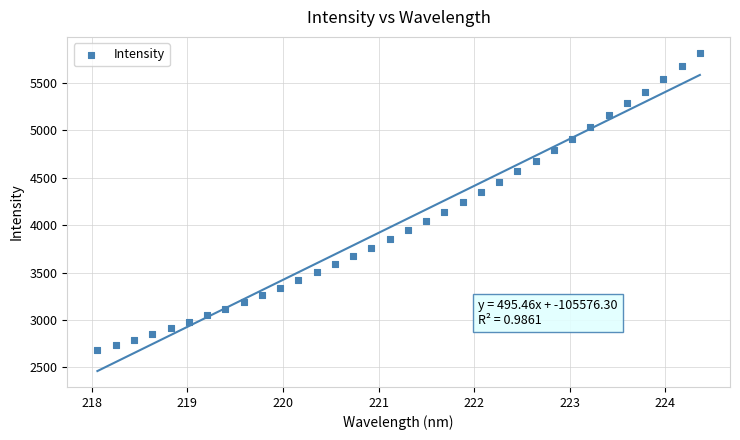

What is the range of Y values (max minus min)?

3138.0